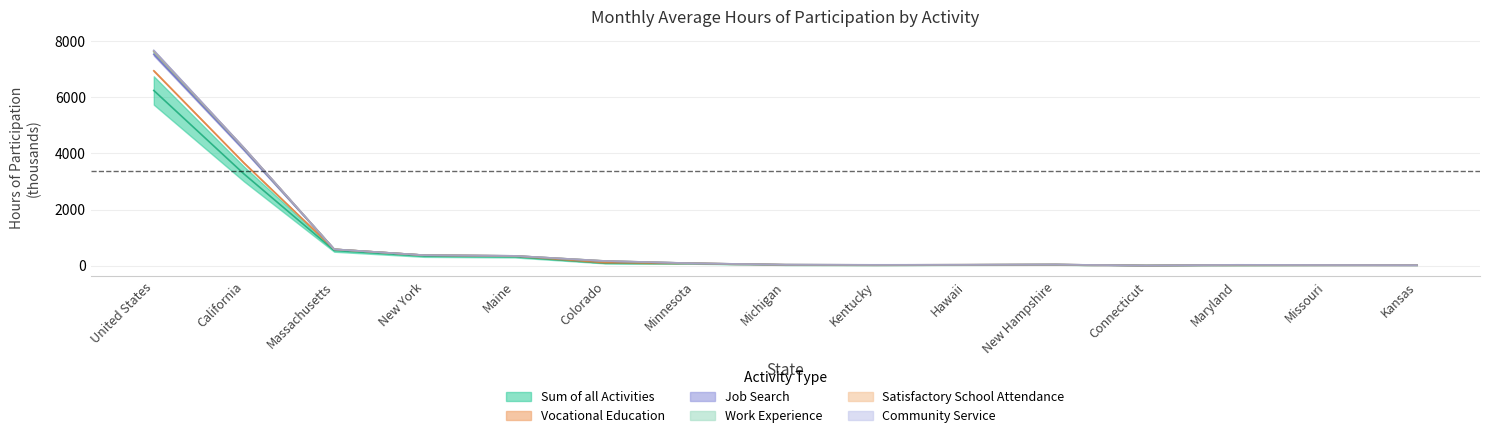

How many data points in Sum of all Activities are above 36?

8